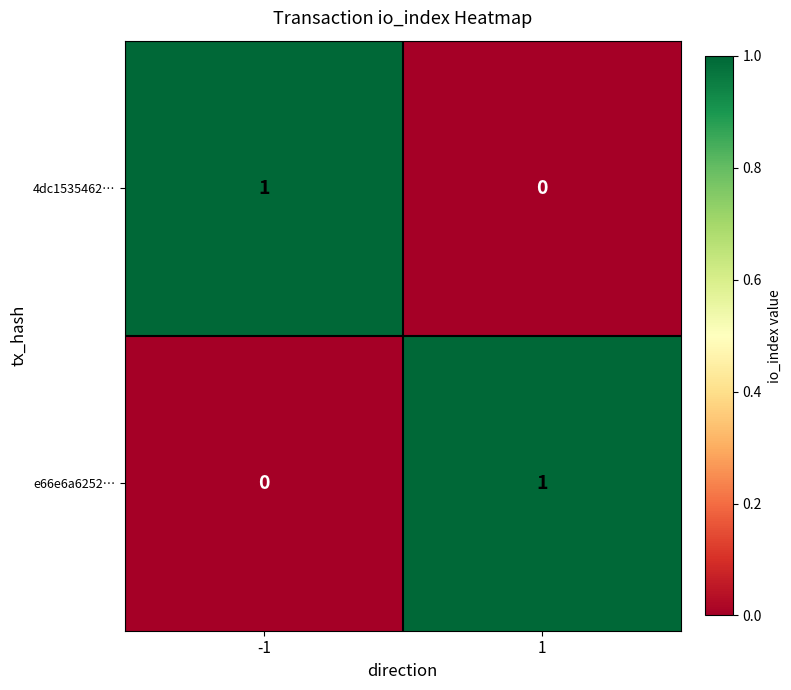

Is the value of e66e6a6252… at 1 greater than the value of 4dc1535462… at 1?

Yes